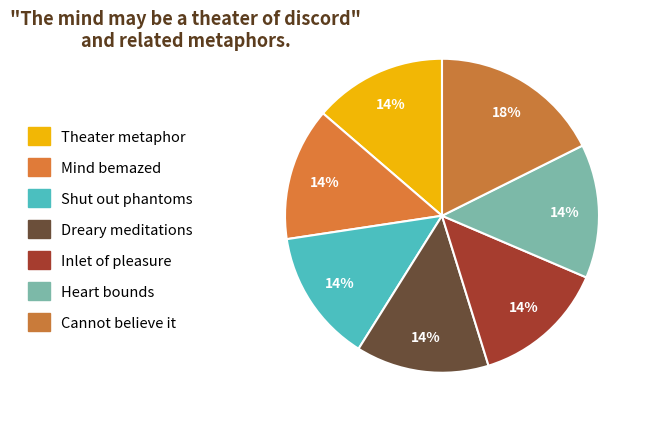

To the nearest percent, what portion does Shut out phantoms represent?

14%